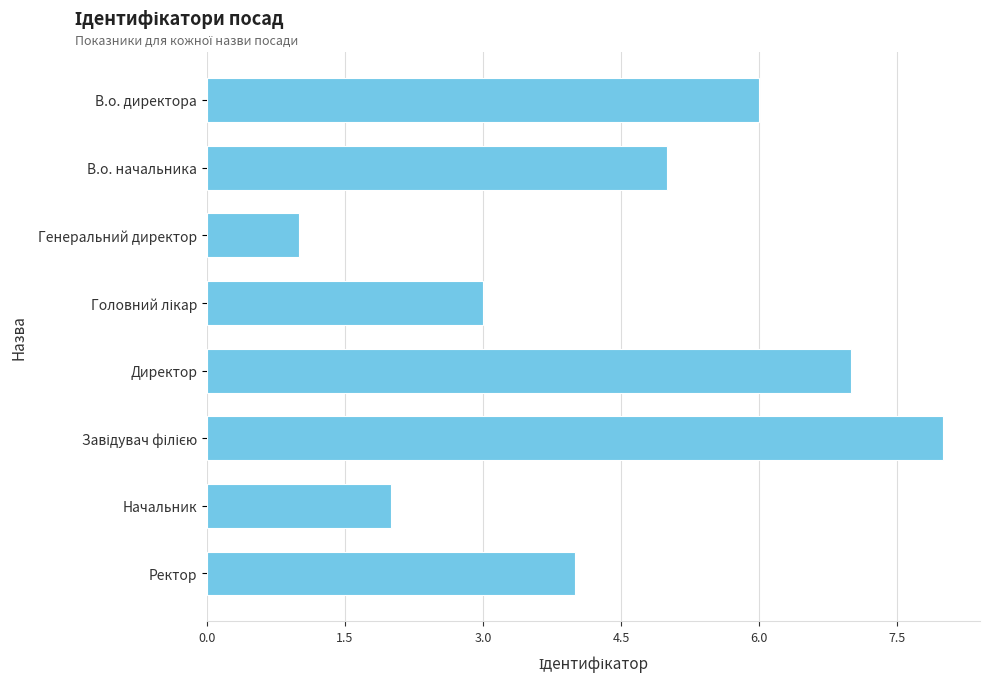

Are the bars horizontal?

Yes